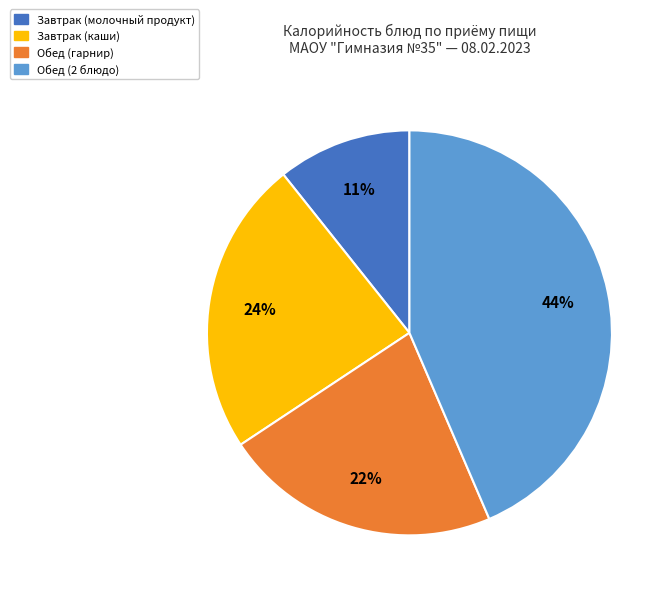

Is there a majority slice in this chart?

No